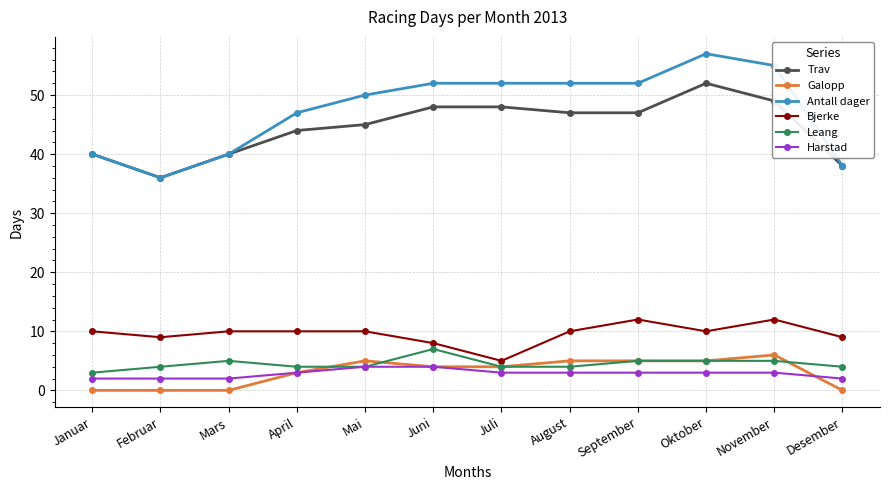

What position from the right is Oktober?

3